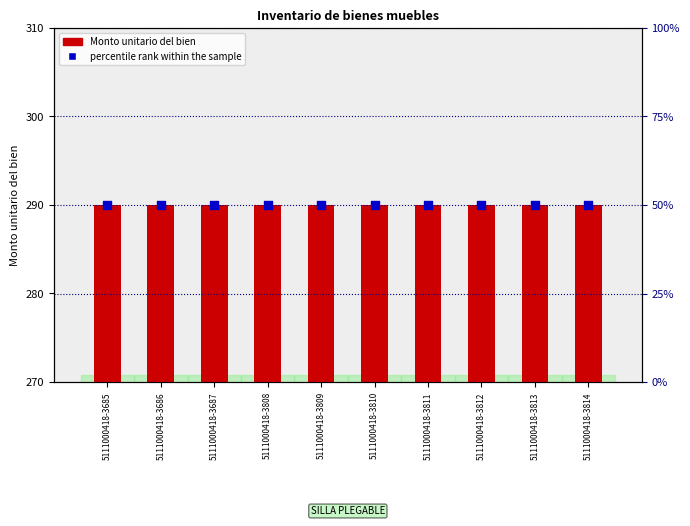

Which series has the largest total across all categories?

Monto unitario del bien